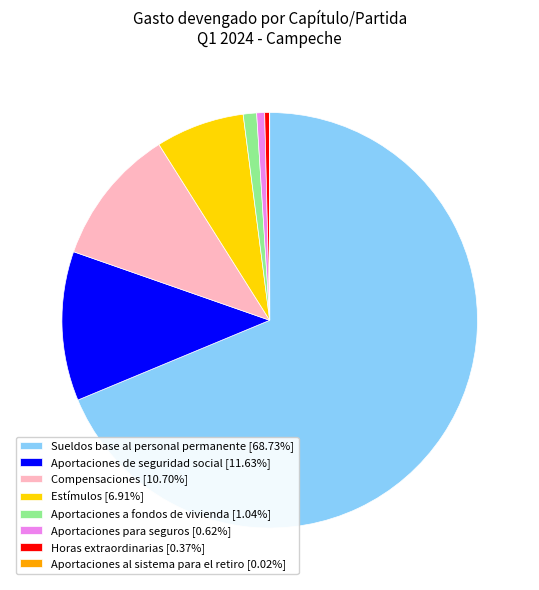

Combined, do Compensaciones [10.70%] and Sueldos base al personal permanente [68.73%] account for over 50%?

Yes